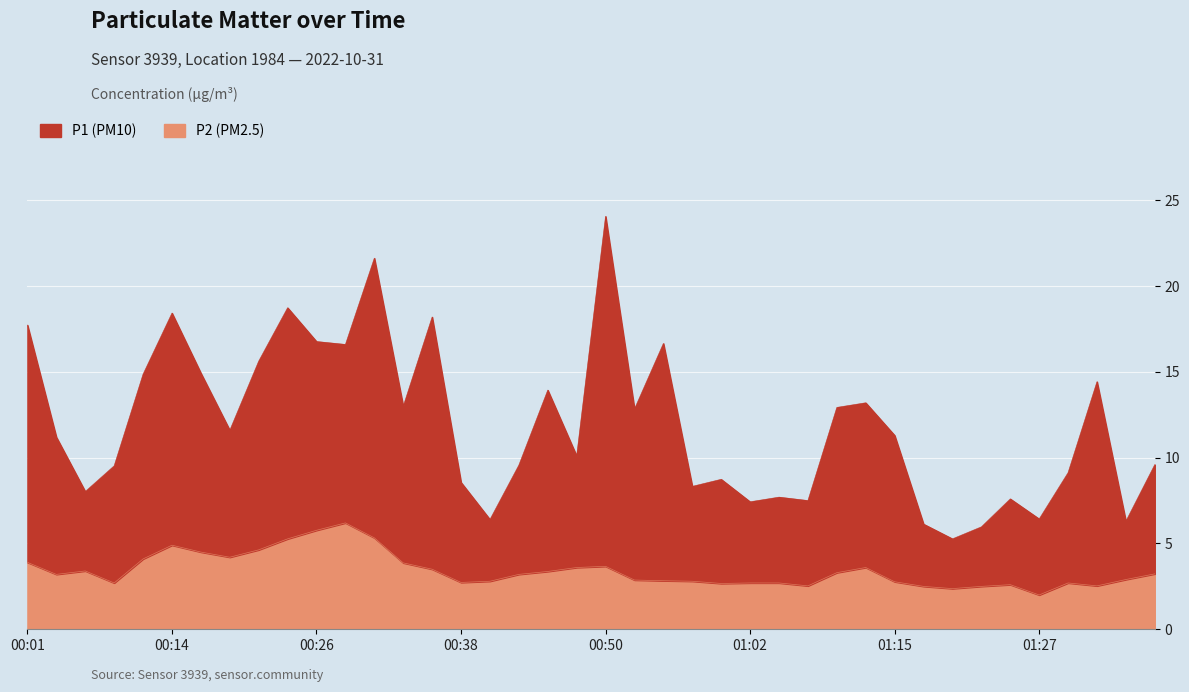

Which series has the widest spread of values?

P1